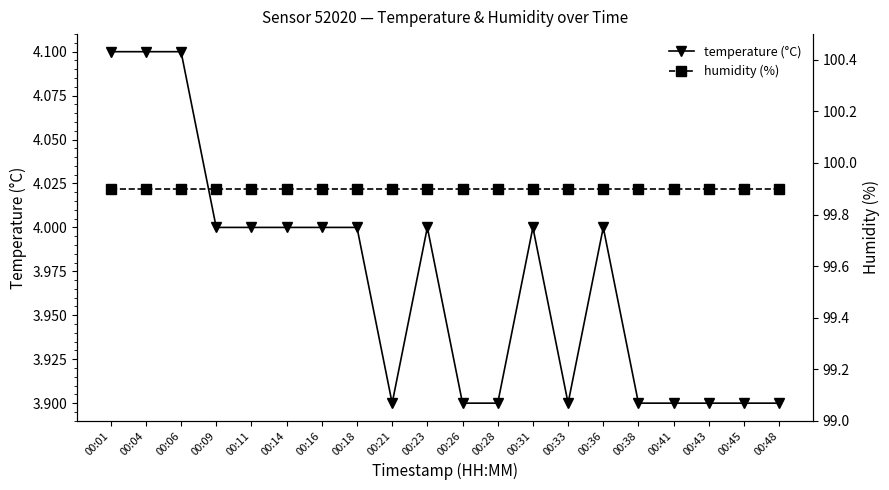

Which has a higher value, 00:01 or 00:41?

00:01